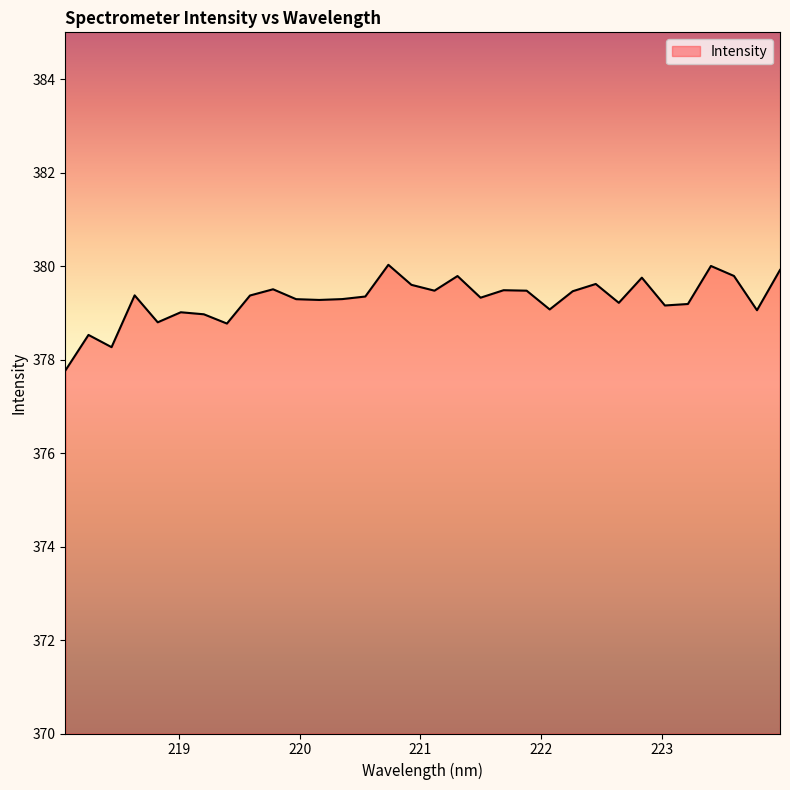

What is the minimum value shown in the chart?

377.8